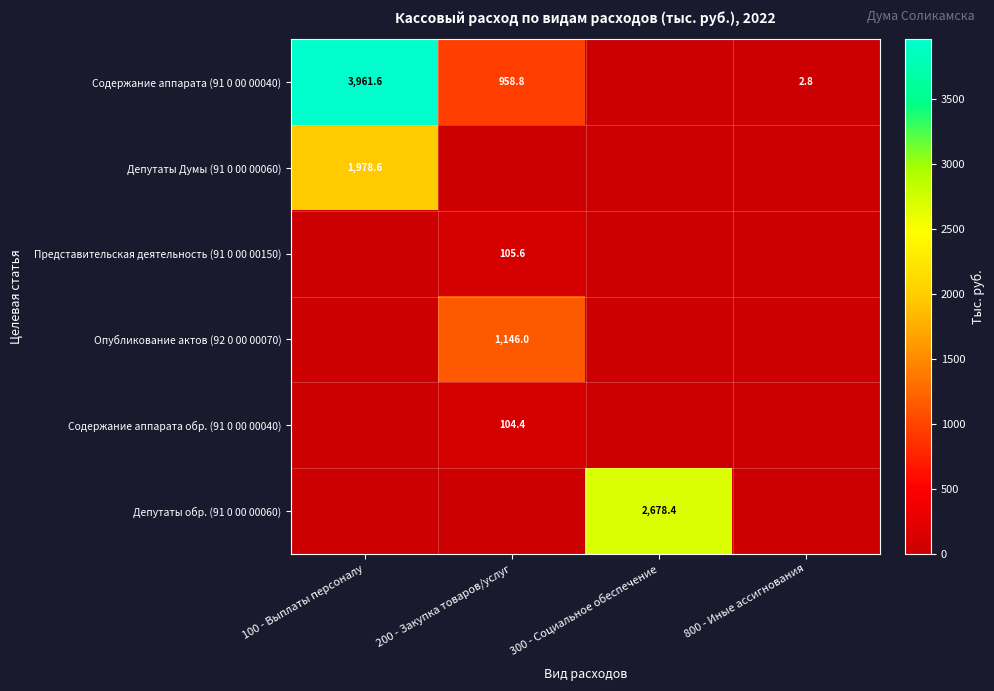

True or false: Депутаты Думы (91 0 00 00060) has a value of 1978.6 at 100 - Выплаты персоналу.

True